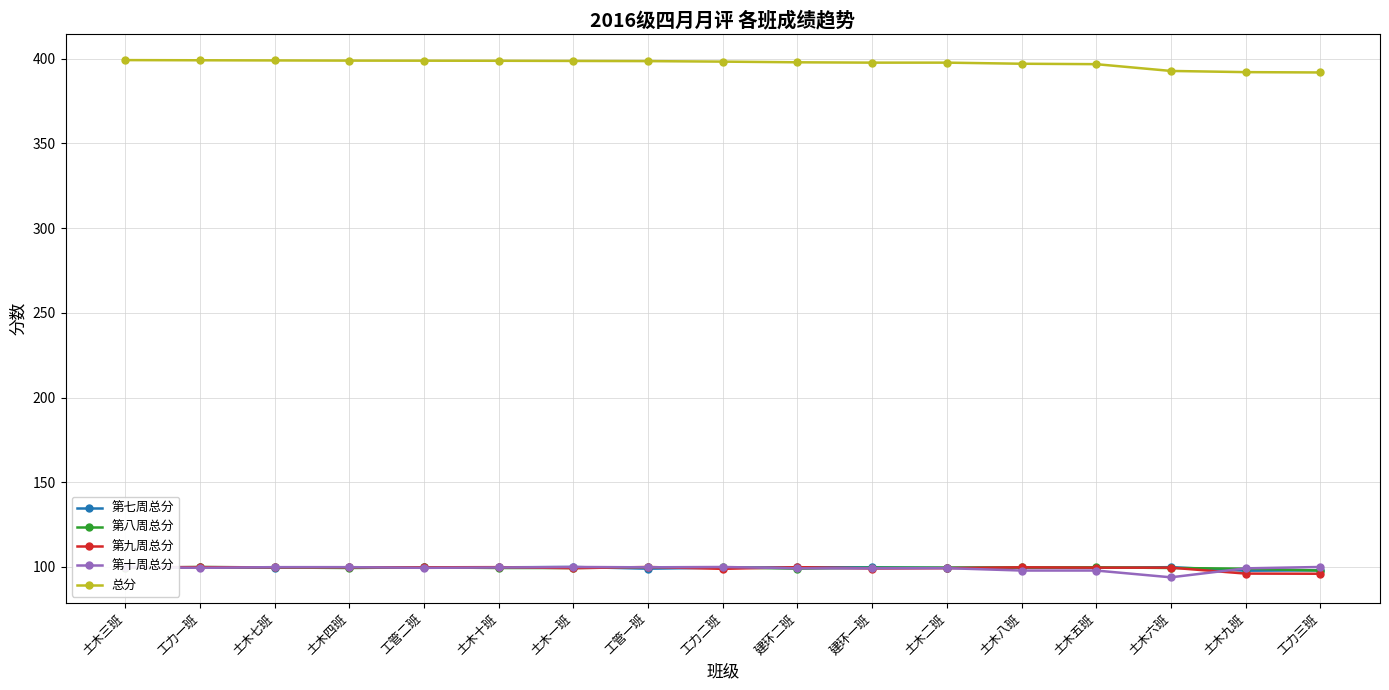

True or false: 第十周总分 and 第七周总分 cross at least once.

True